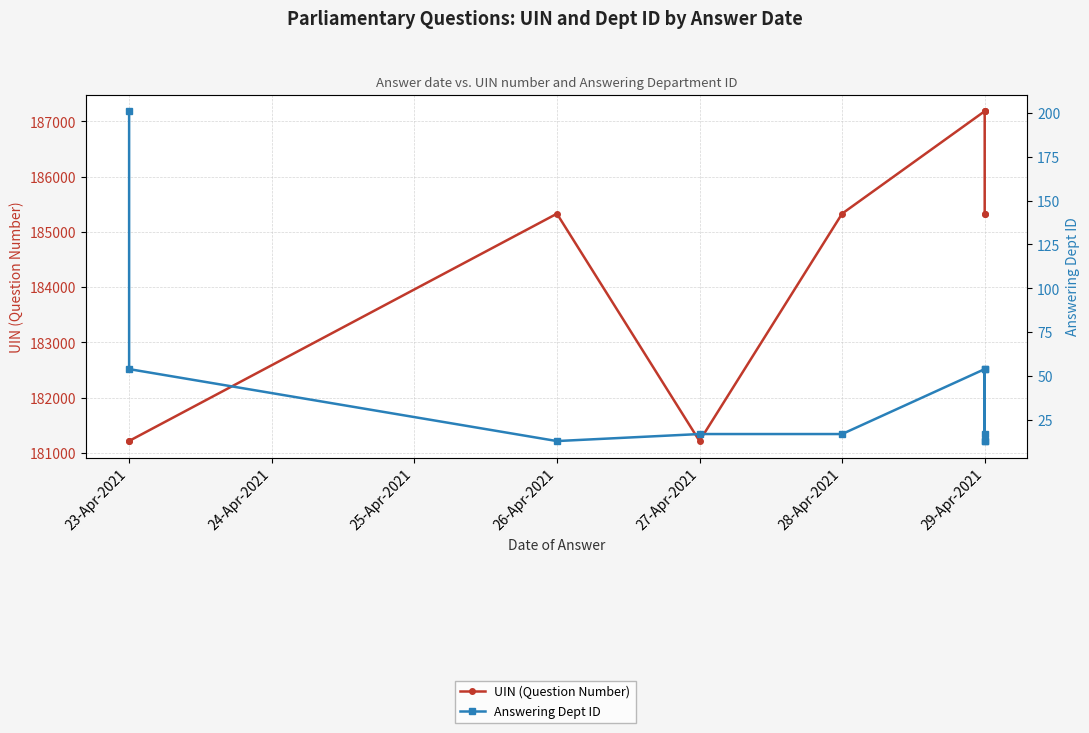

What is the difference between the second highest and second lowest values in the UIN (Question Number) series?

5969